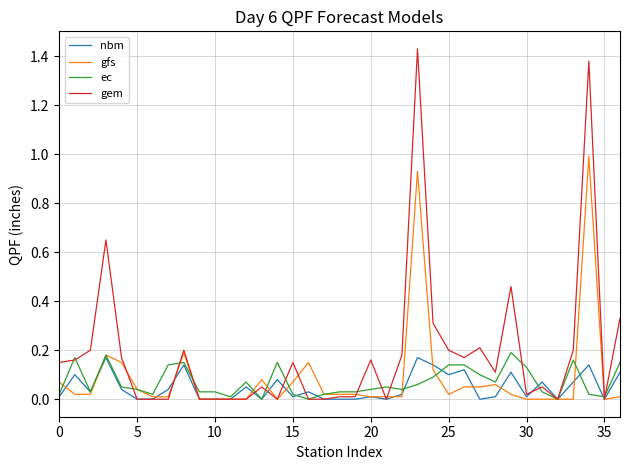

What is the difference between the maximum and minimum values in the gfs series?

1.0